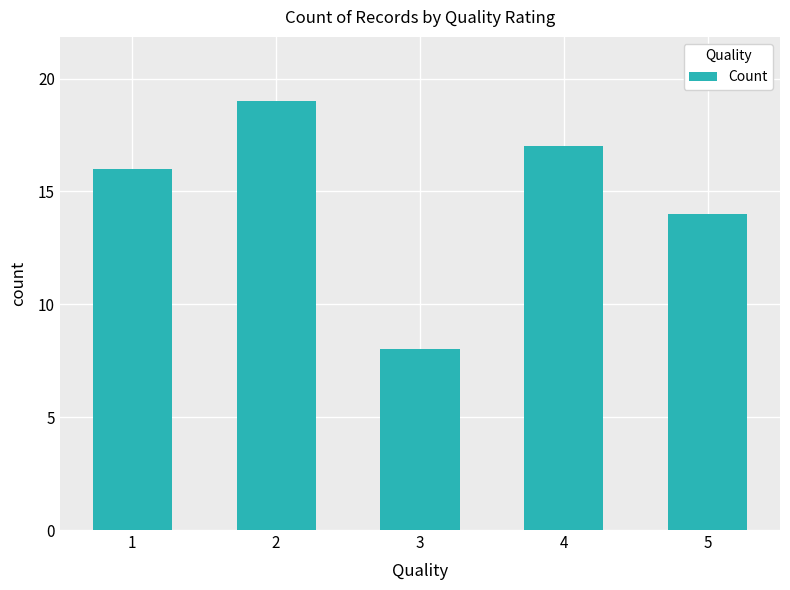

The value at 2 is 9. True or false?

False